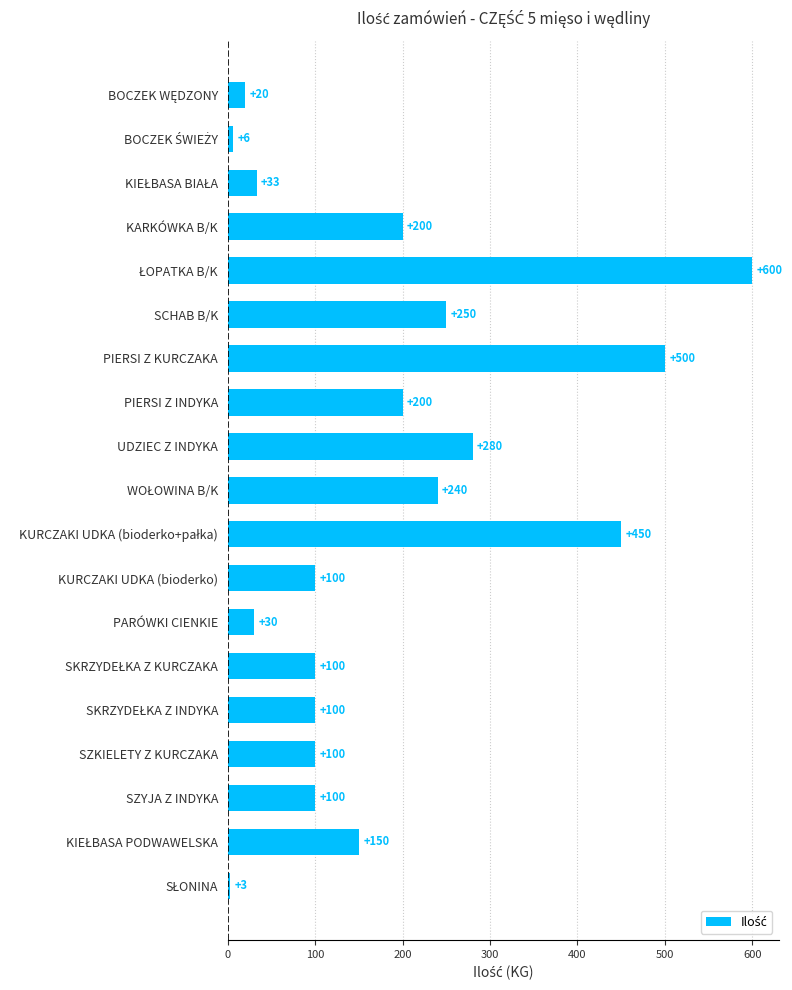

What is the value of the 15th bar from the top?

100